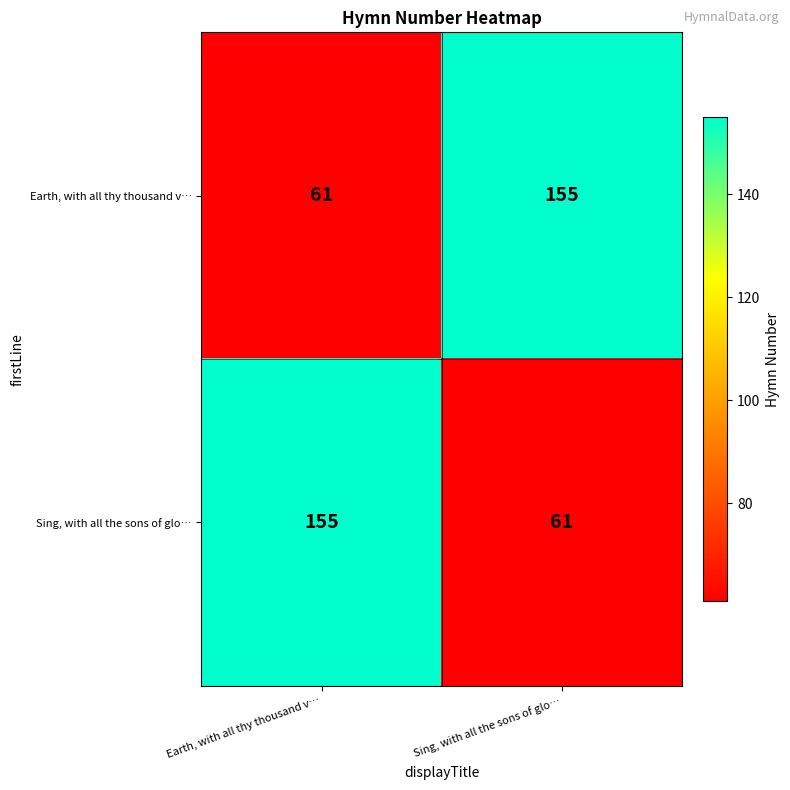

What is the difference between the maximum and minimum values in the Sing, with all the sons of glo… series?

94